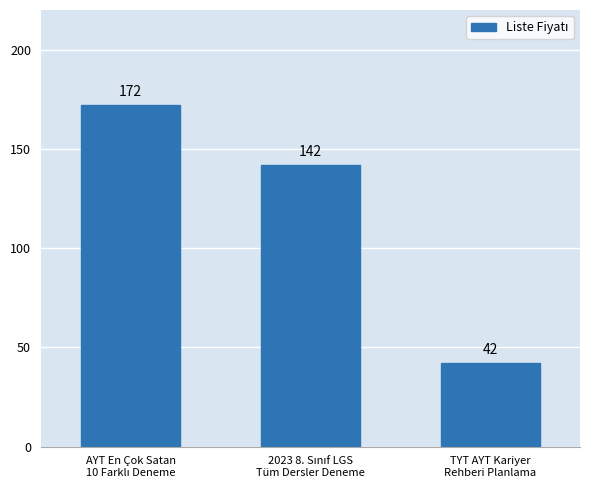

Count the number of categories in the chart.

3